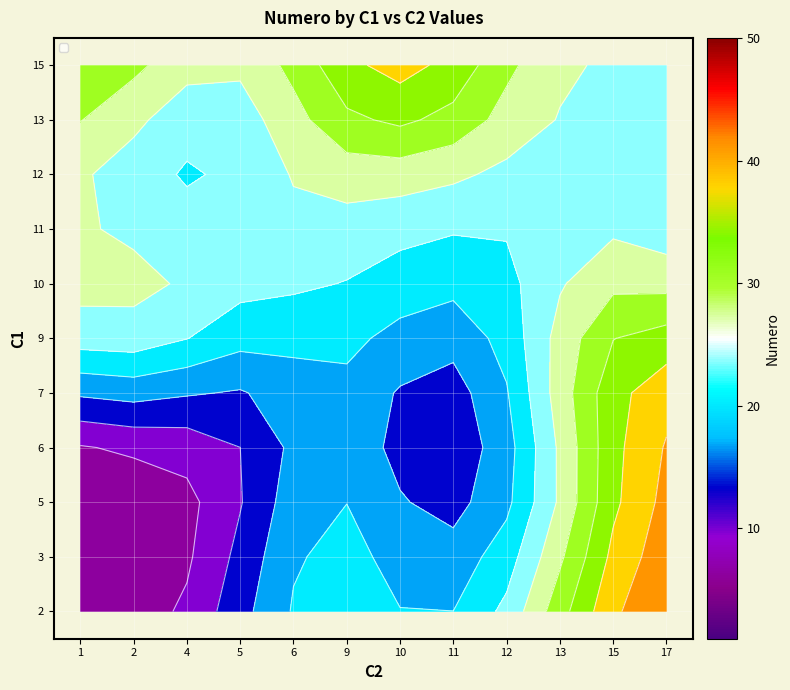

Which label corresponds to the largest value in the chart?

17